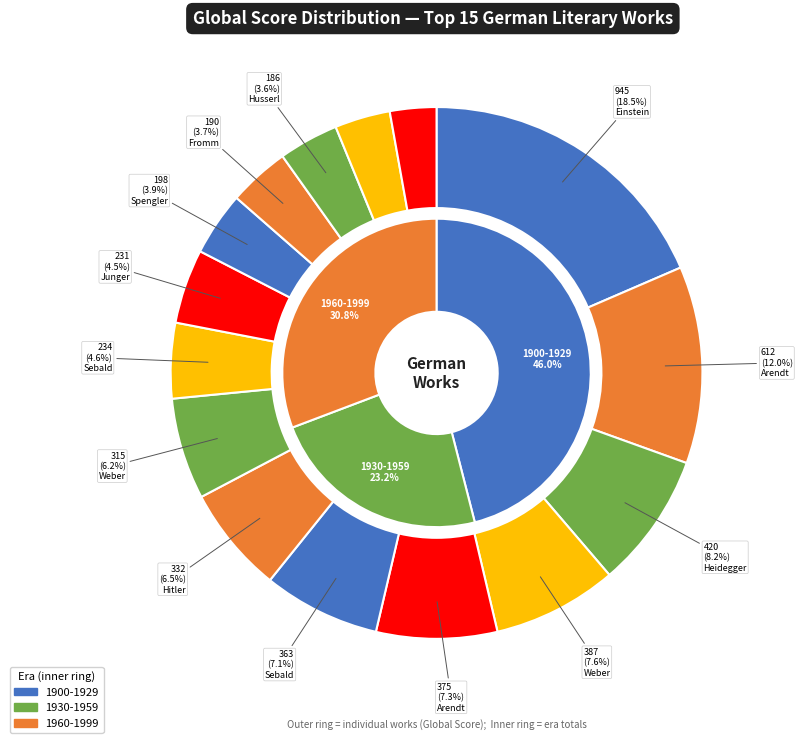

To the nearest percent, what is the difference between the largest and smallest slice percentages?

16%